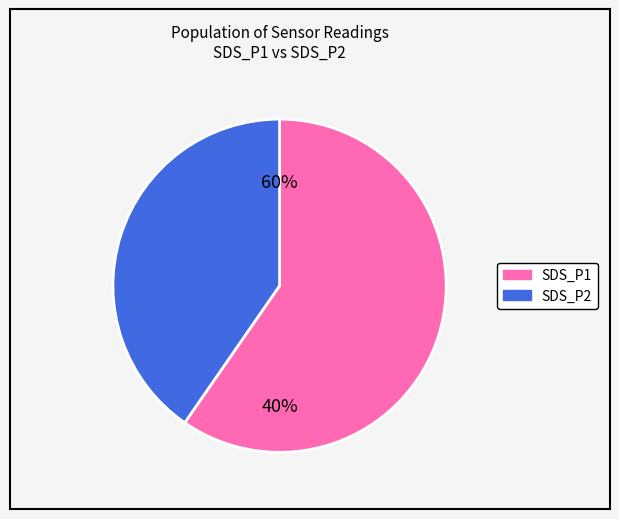

Which series has the widest spread of values?

SDS_P1